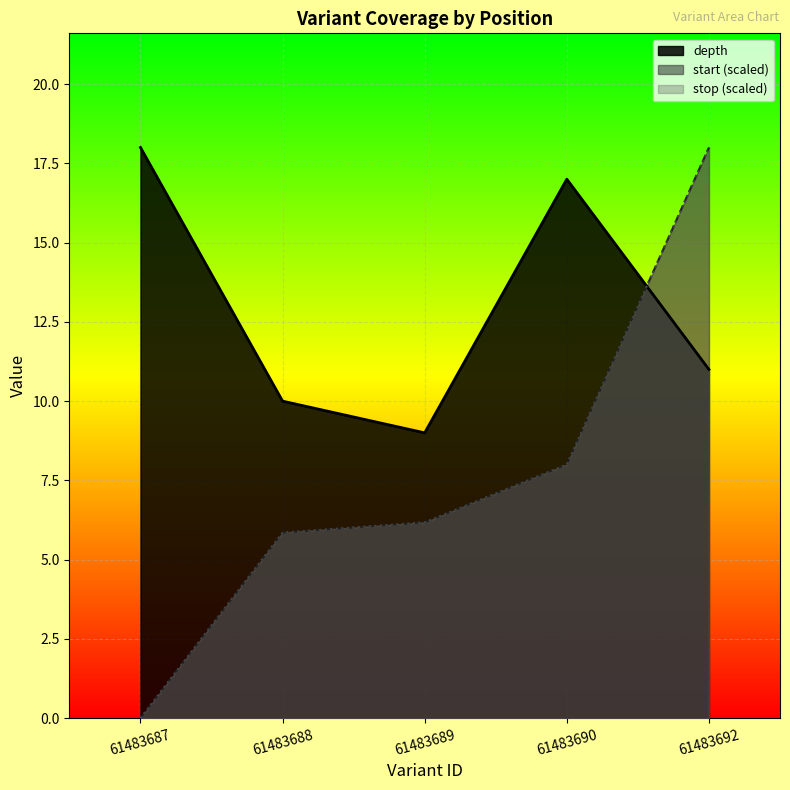

Which has a higher value, 61483689 or 61483687?

61483687